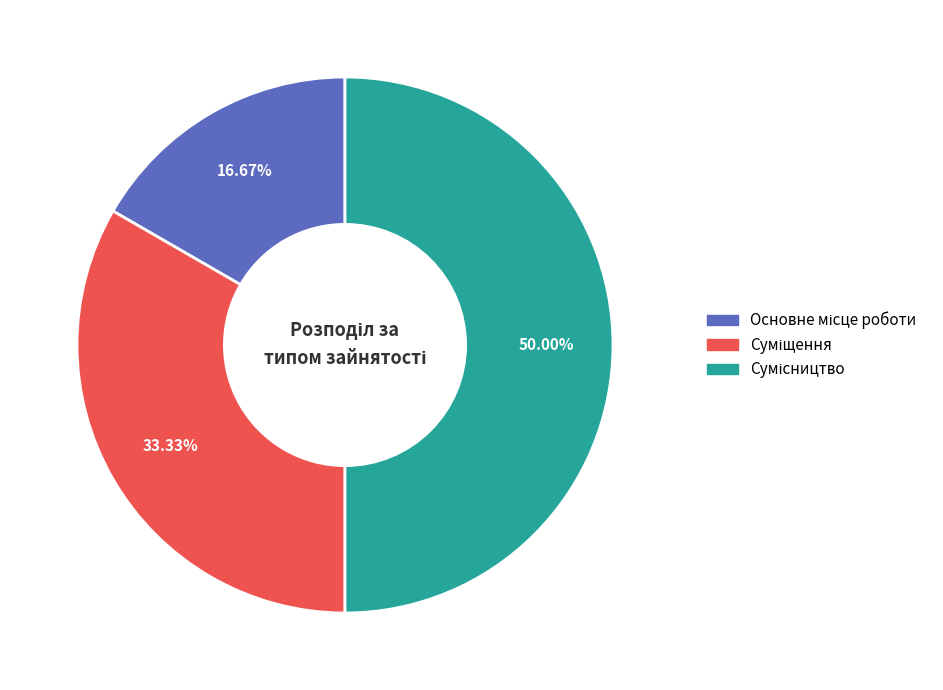

Count the number of slices in the pie.

3